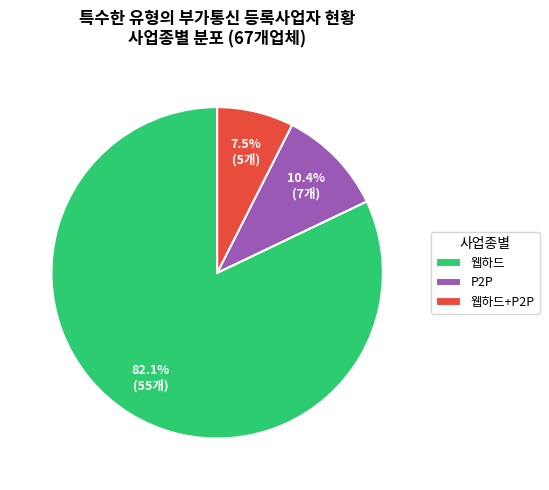

Which slice is the smallest?

웹하드+P2P